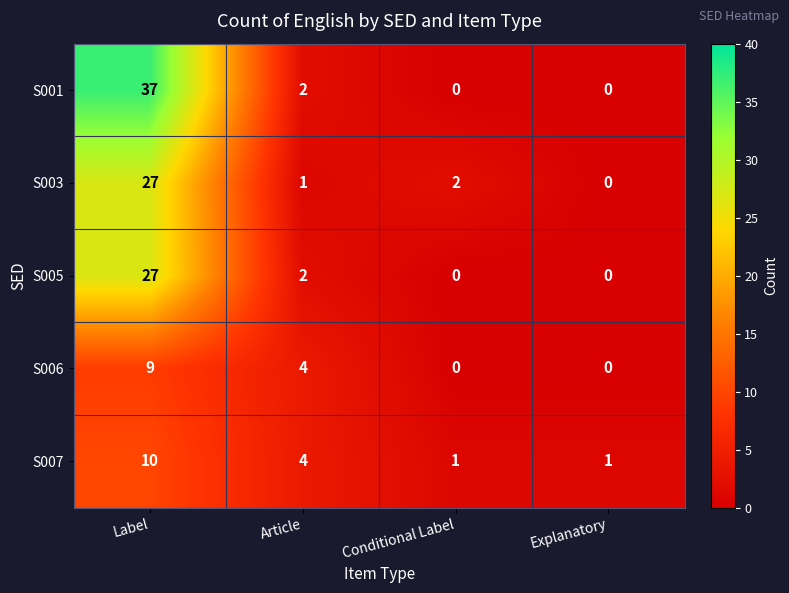

What is the spread (max minus min) of values at Article?

3